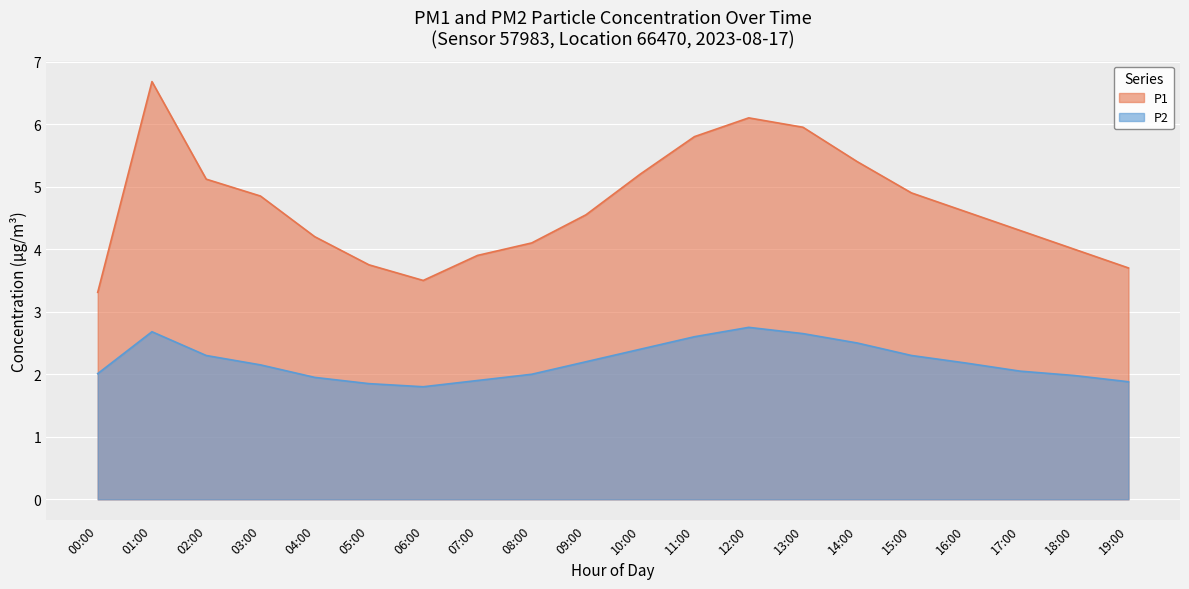

Which label corresponds to the largest value in the chart?

01:00